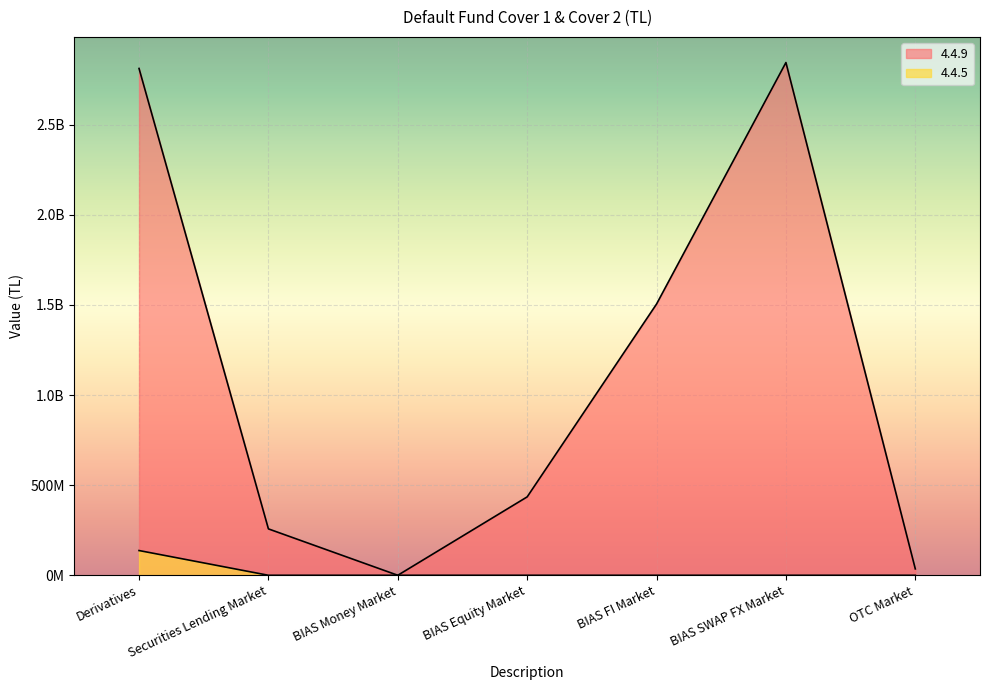

What is the average value of the 4.4.5 series?

19616694.3